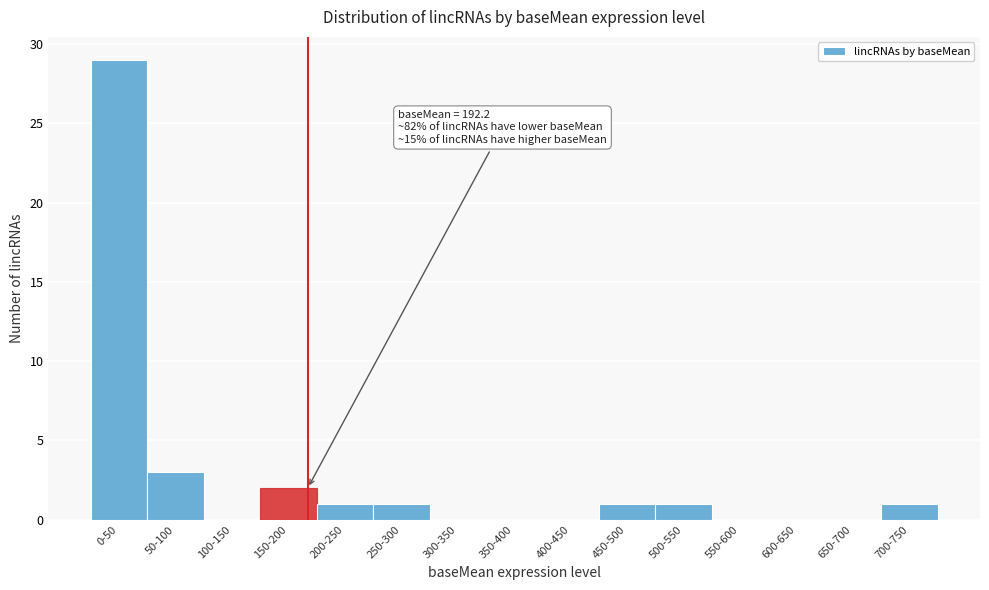

Reading left to right, list all the values displayed in this chart.

0-50=29	50-100=3	100-150=0	150-200=2	200-250=1	250-300=1	300-350=0	350-400=0	400-450=0	450-500=1	500-550=1	550-600=0	600-650=0	650-700=0	700-750=1